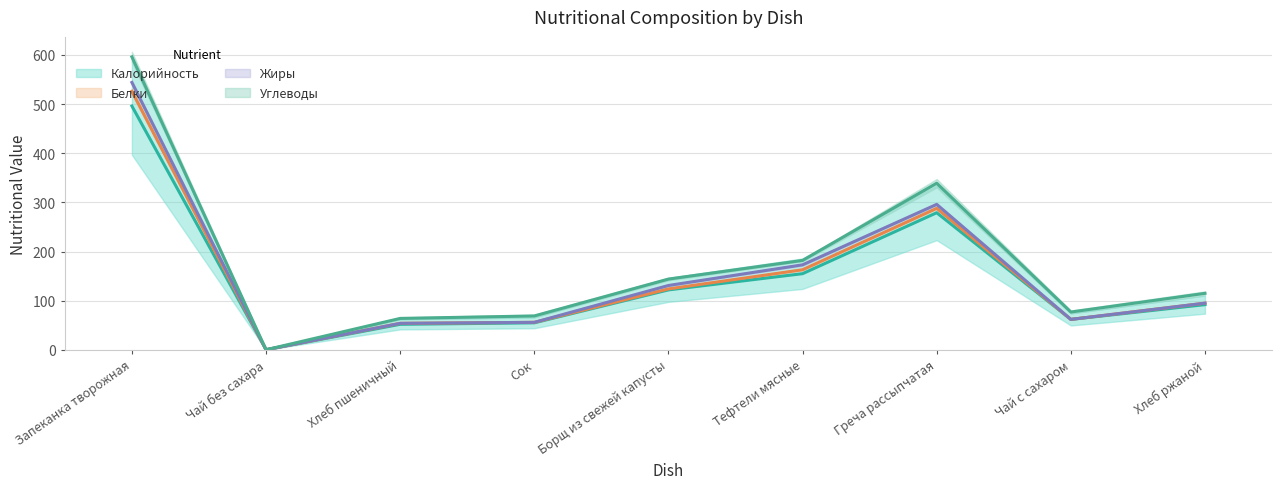

What is the highest value of the Калорийность series?

496.0